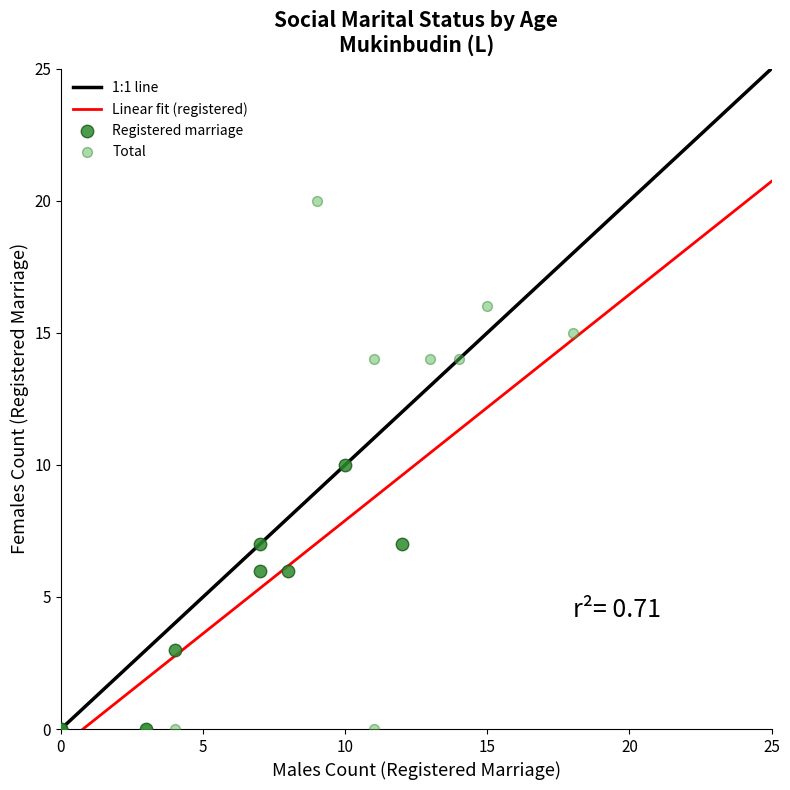

Which series has the widest spread of Y values?

Total